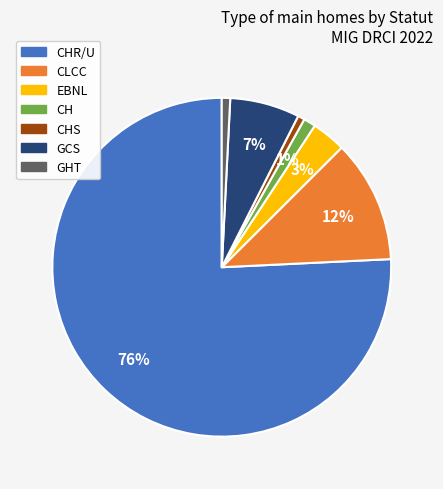

To the nearest percent, what is the average slice percentage?

14%